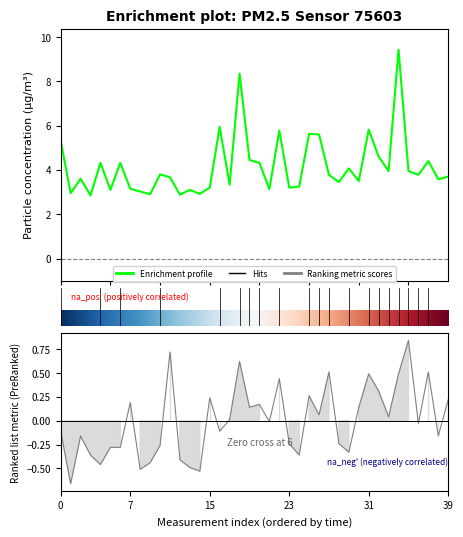

True or false: P1 and P2 cross at least once.

False